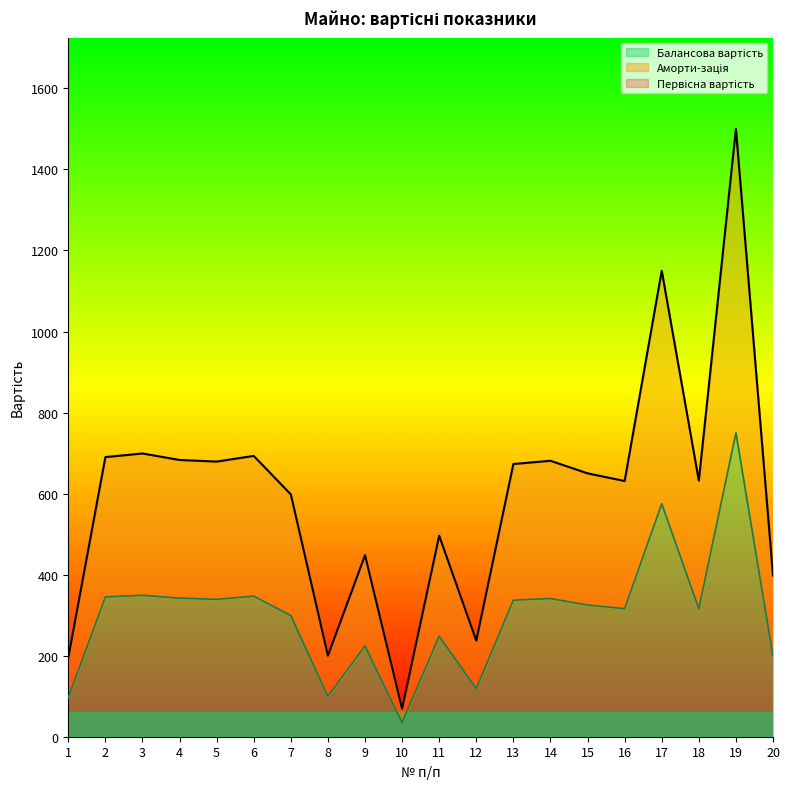

Reading left to right, extract all data points from this chart.

Первісна вартість: 195	690	699	683	679	693	598	200	448	69	496	237	673	681	650	631	1150	632	1500	398
Аморти-зація: 96	345	349	342	339	347	299	100	224	35	248	119	337	341	325	316	575	316	750	199